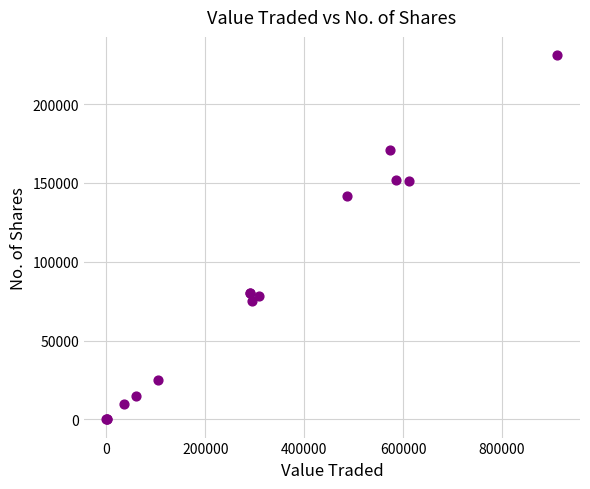

What Y value in the scatter plot is closest to 115582?

141650